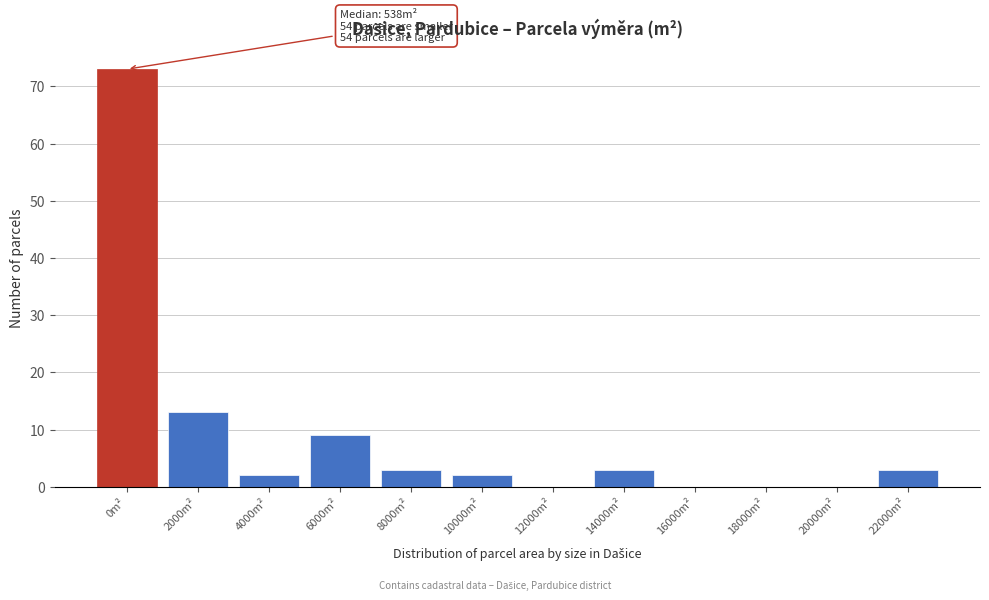

Reading right to left, extract all data points from this chart.

22000m²=3	20000m²=0	18000m²=0	16000m²=0	14000m²=3	12000m²=0	10000m²=2	8000m²=3	6000m²=9	4000m²=2	2000m²=13	0m²=73